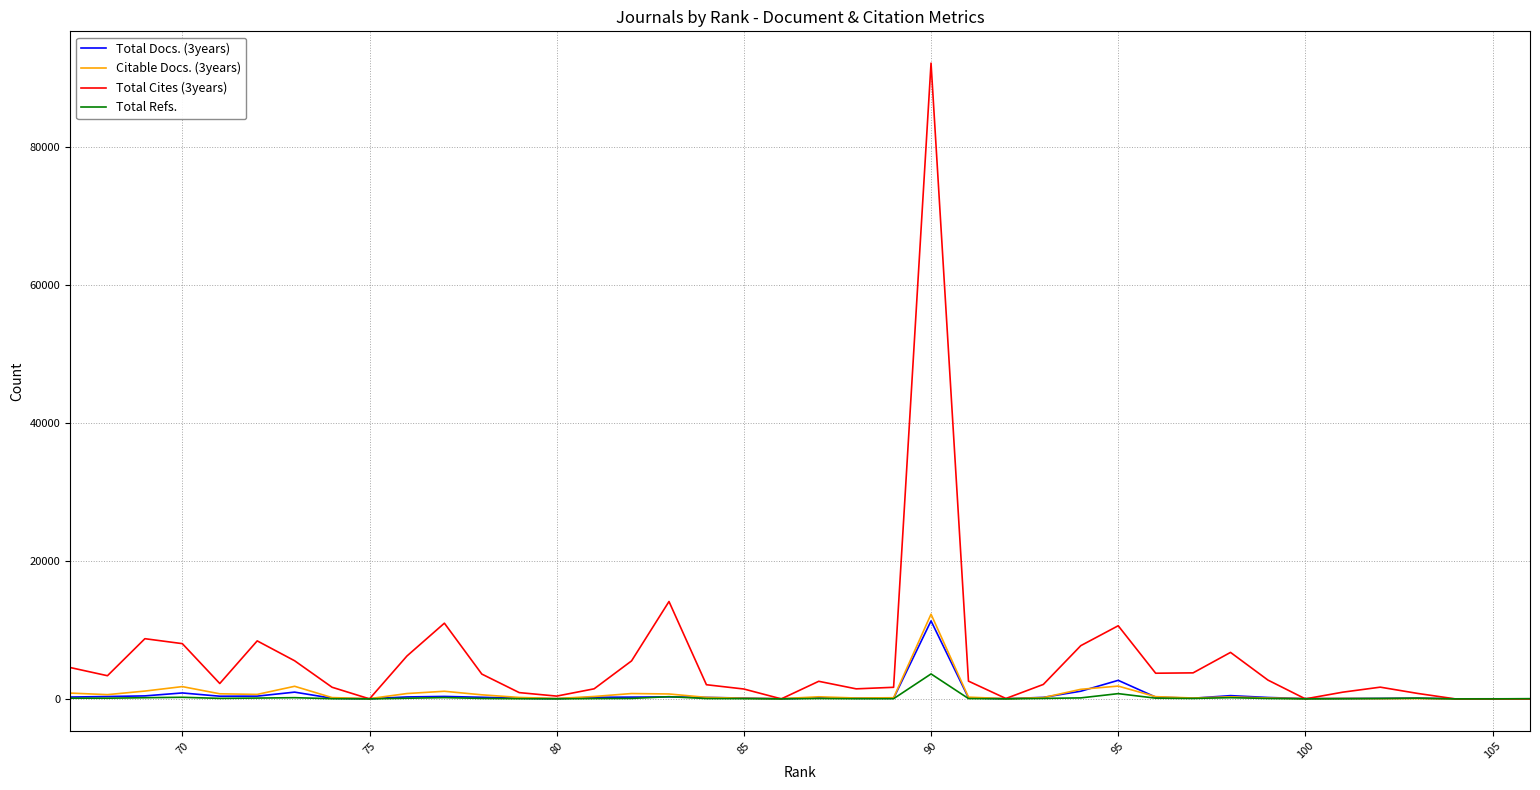

What are all the series names shown in the legend?

Total Docs. (3years), Citable Docs. (3years), Total Cites (3years), Total Refs.